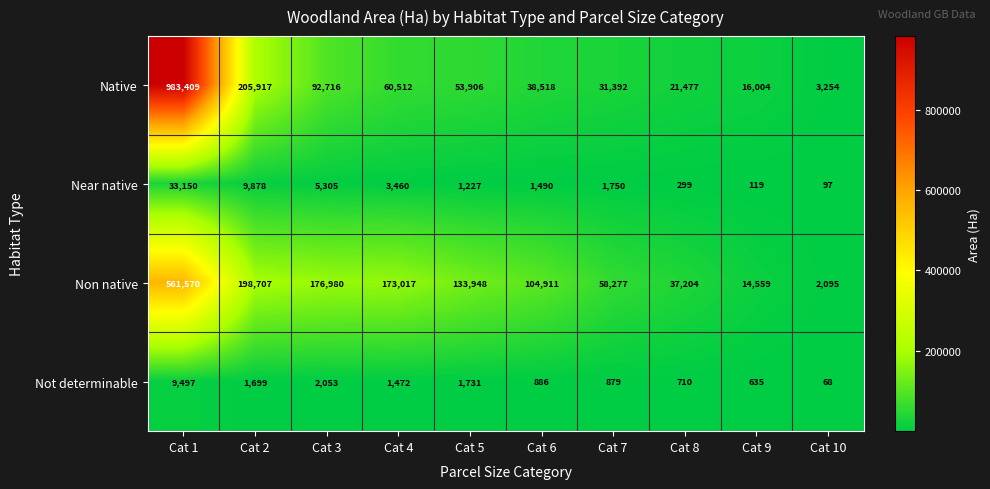

What is the total value across all series at Cat 10?

5514